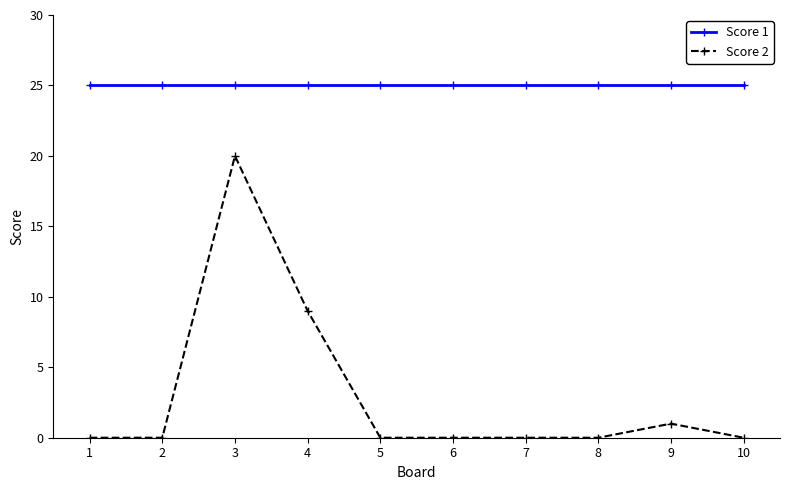

What is the spread (max minus min) of values at 9?

24